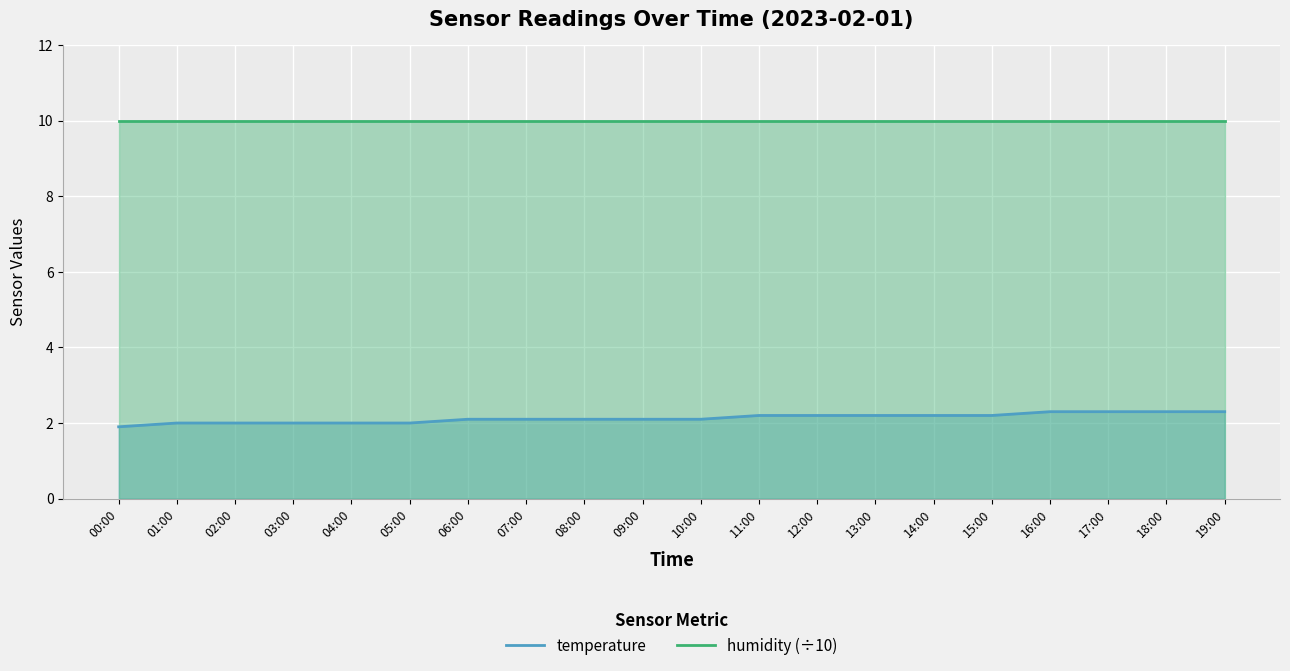

Rank the categories by temperature value from highest to lowest.

16:00, 17:00, 18:00, 19:00, 11:00, 12:00, 13:00, 14:00, 15:00, 06:00, 07:00, 08:00, 09:00, 10:00, 01:00, 02:00, 03:00, 04:00, 05:00, 00:00